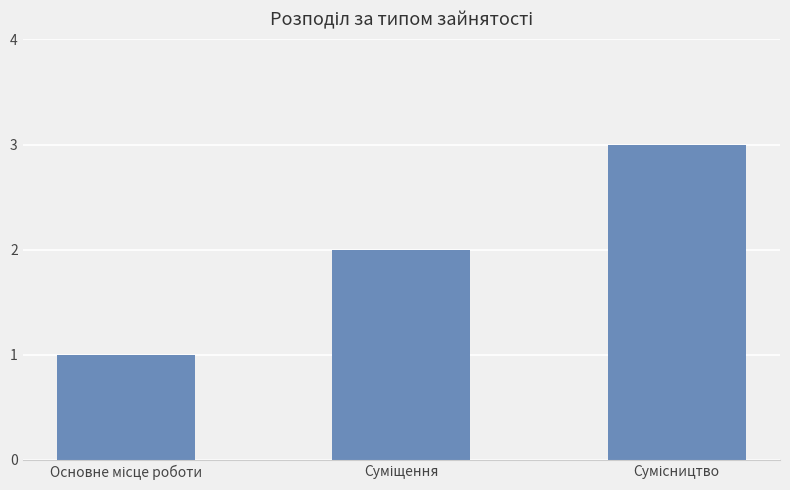

What is the sum of all values?

6